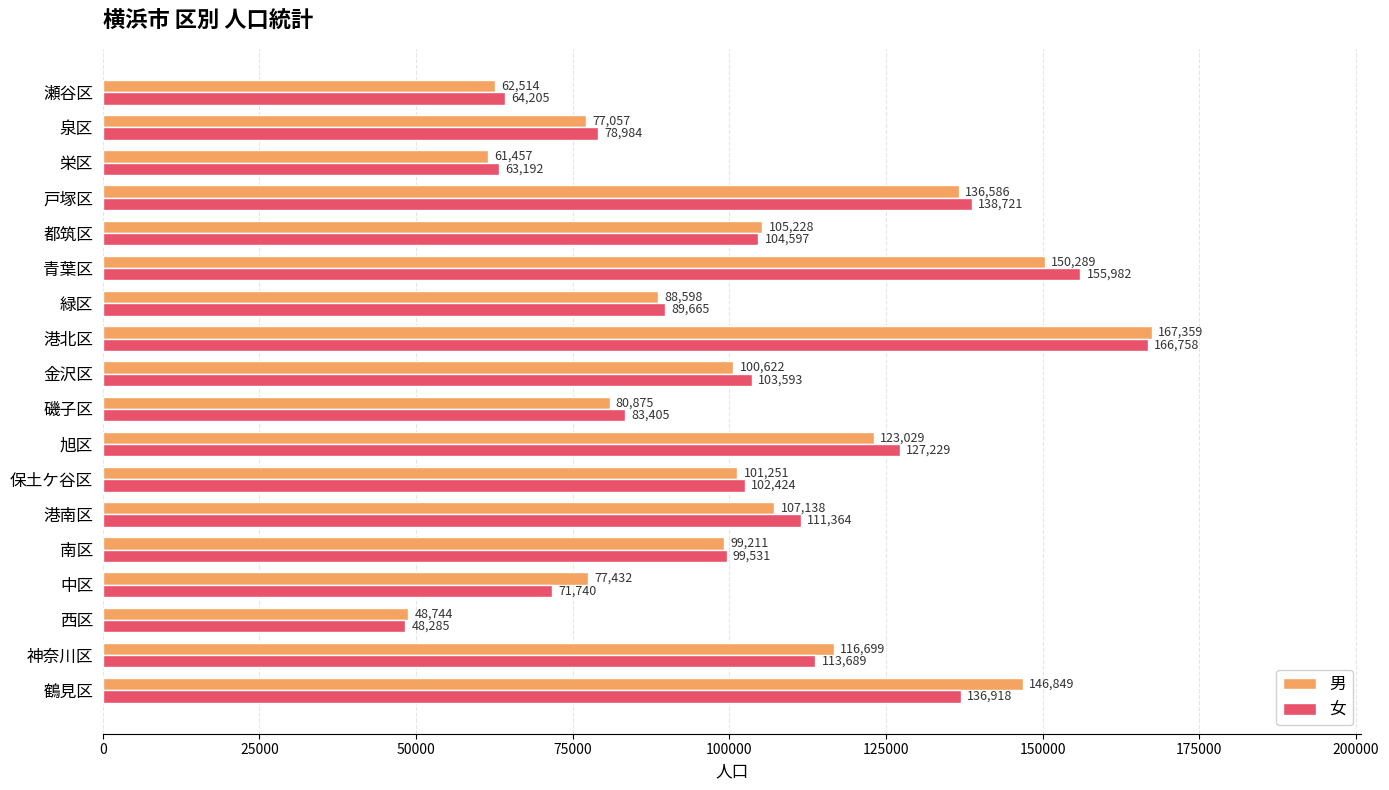

Between 港南区 and 旭区, which series saw the biggest shift?

男